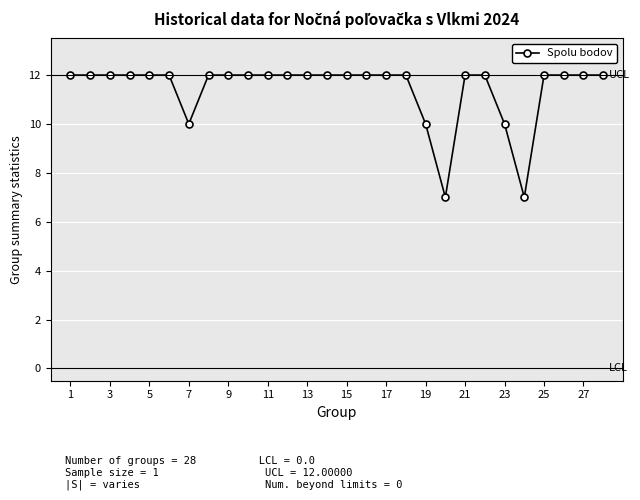

Count the number of categories in the chart.

28